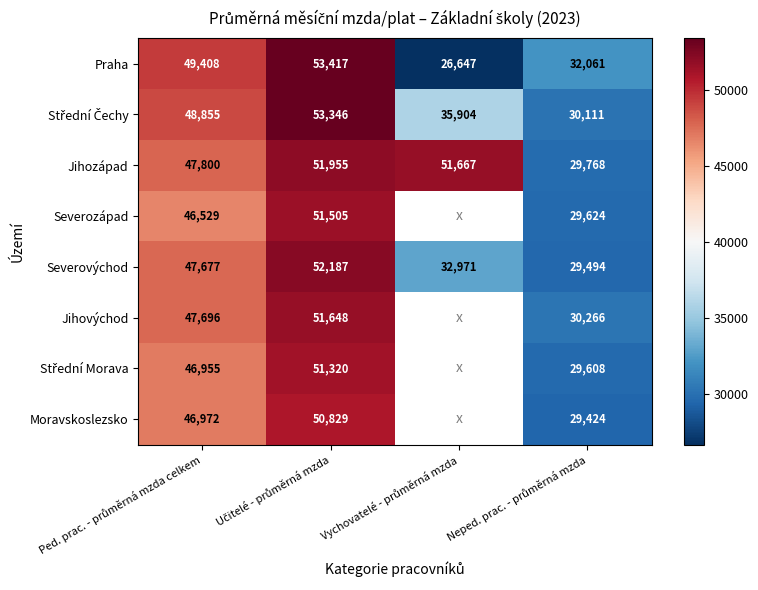

At Učitelé - průměrná mzda, list the series in order from largest to smallest.

Praha, Střední Čechy, Severovýchod, Jihozápad, Jihovýchod, Severozápad, Střední Morava, Moravskoslezsko